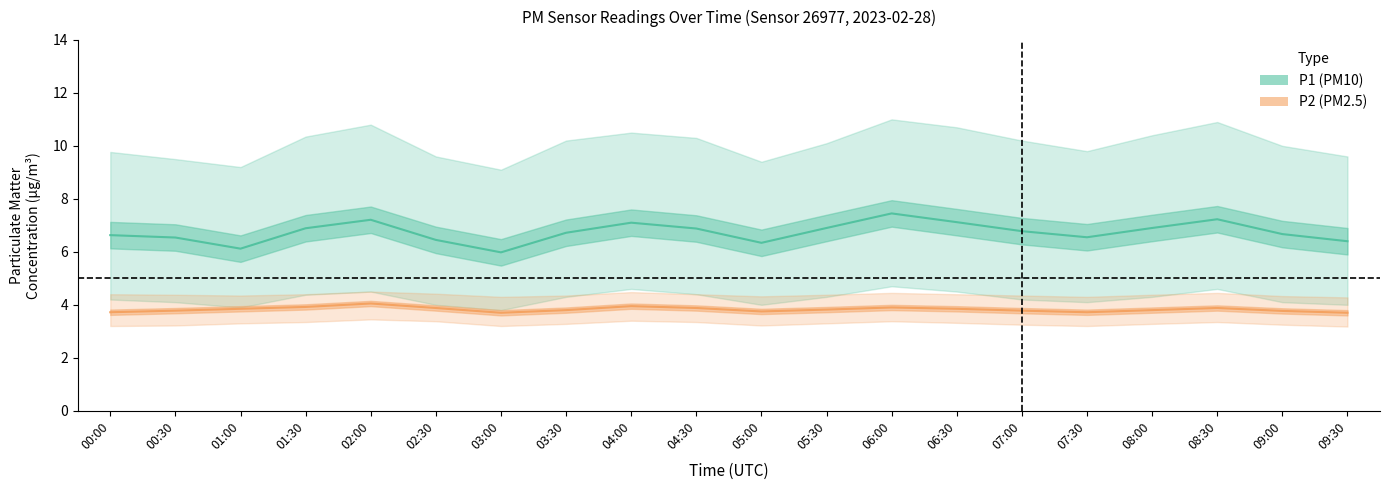

How many values in the P1 (PM10) mean series are below 6?

1